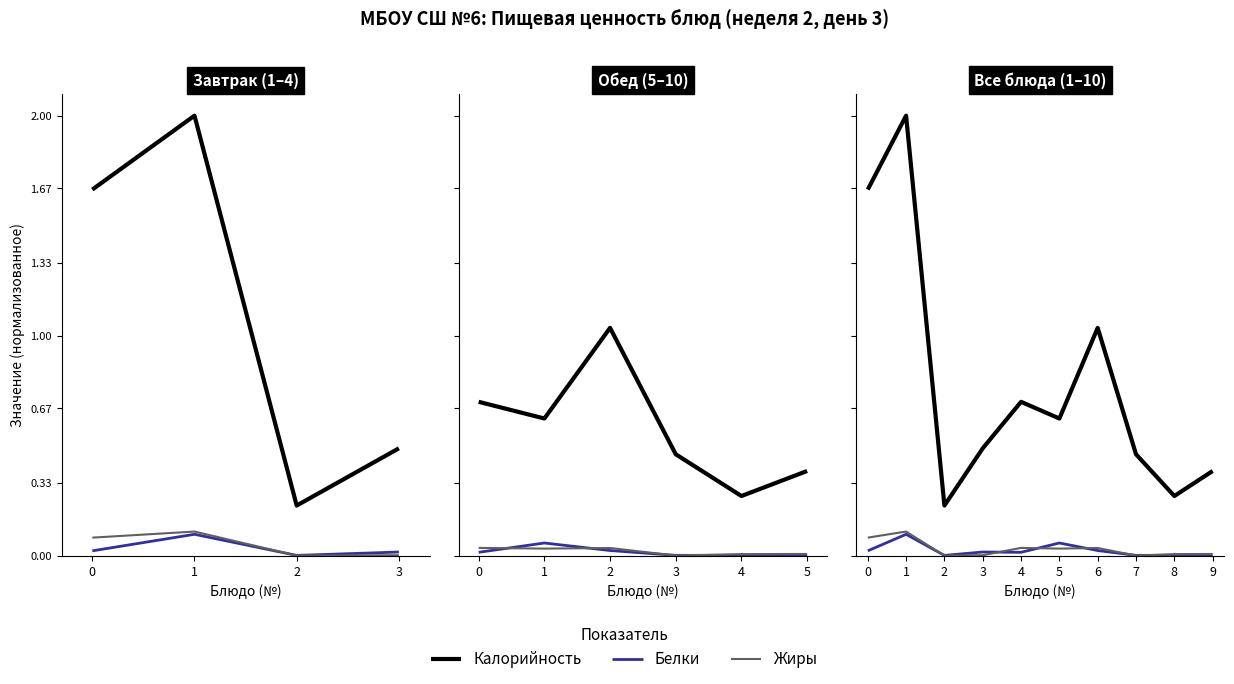

True or false: Жиры and Калорийность cross at least once.

False